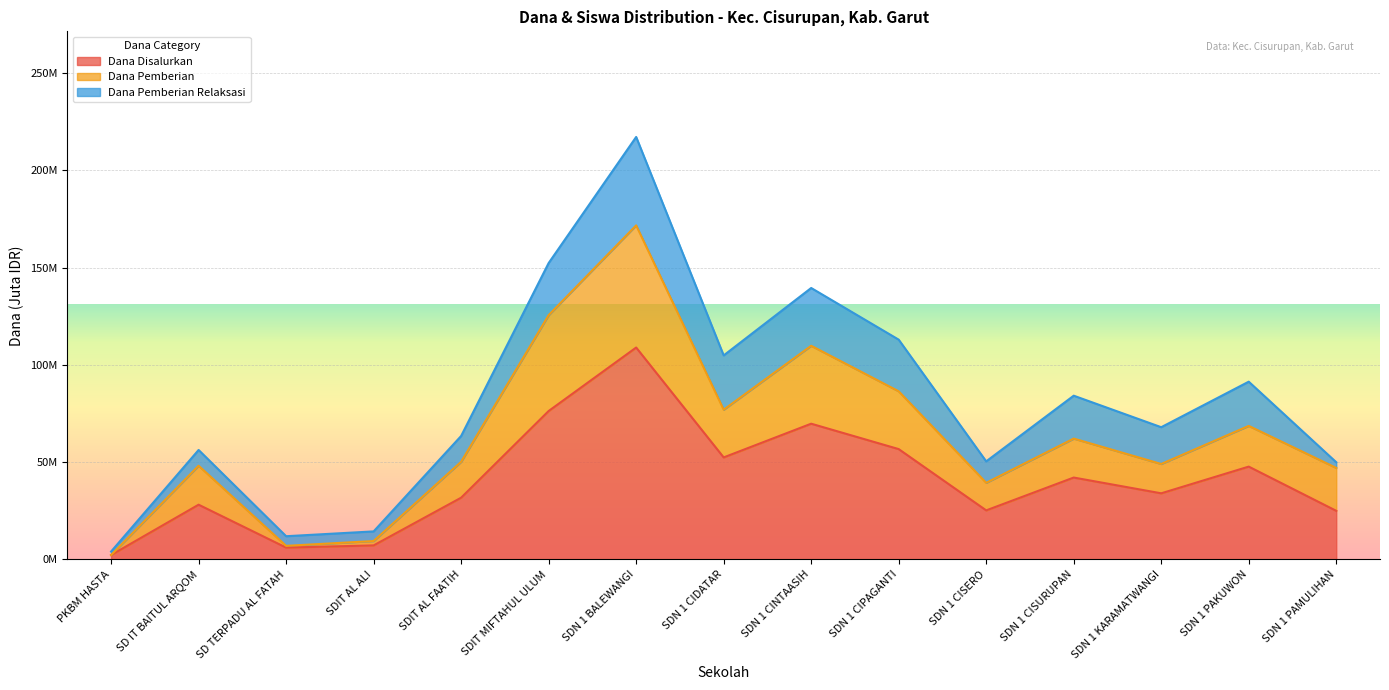

Which category has the lowest value in the Dana Disalurkan series?

PKBM HASTA